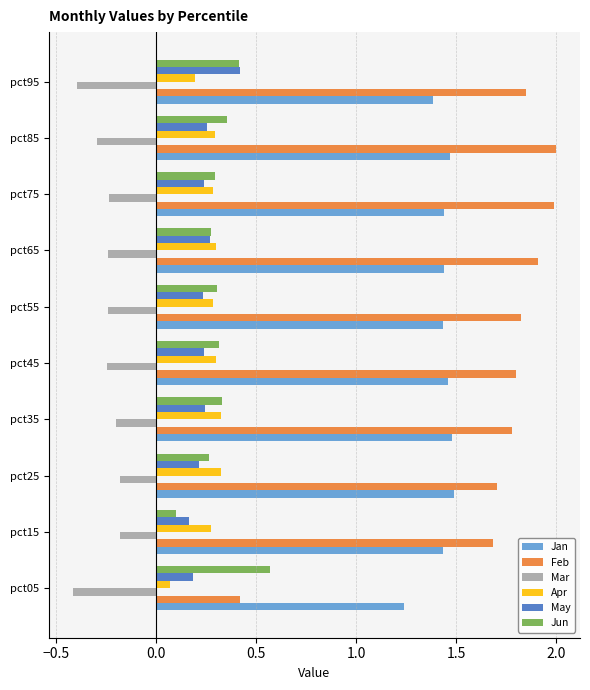

What is the sum of the Feb values at pct85 and pct45?

3.8